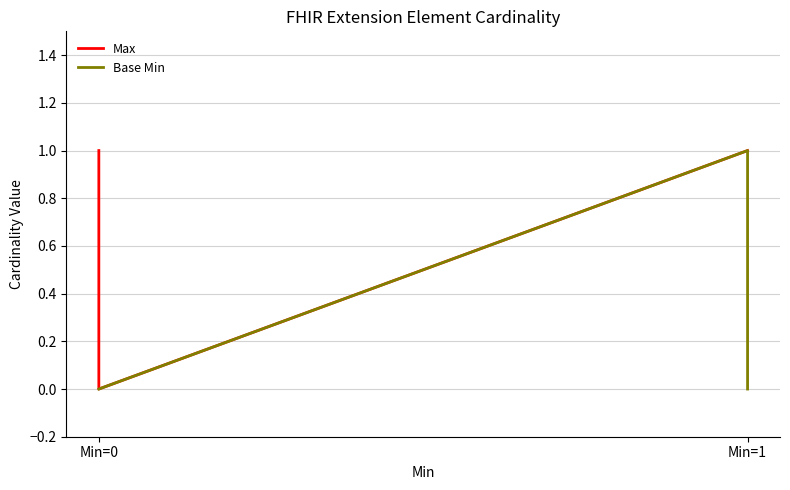

Does the chart have visible grid lines?

Yes